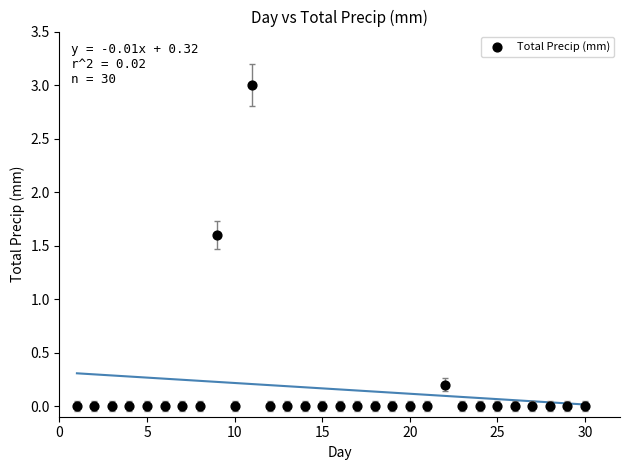

What is the range of Y values (max minus min)?

3.0